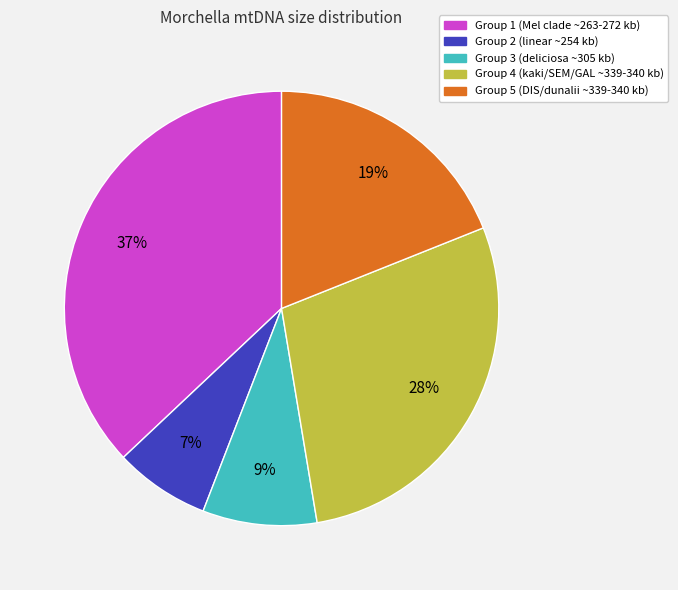

Count the number of slices in the pie.

5